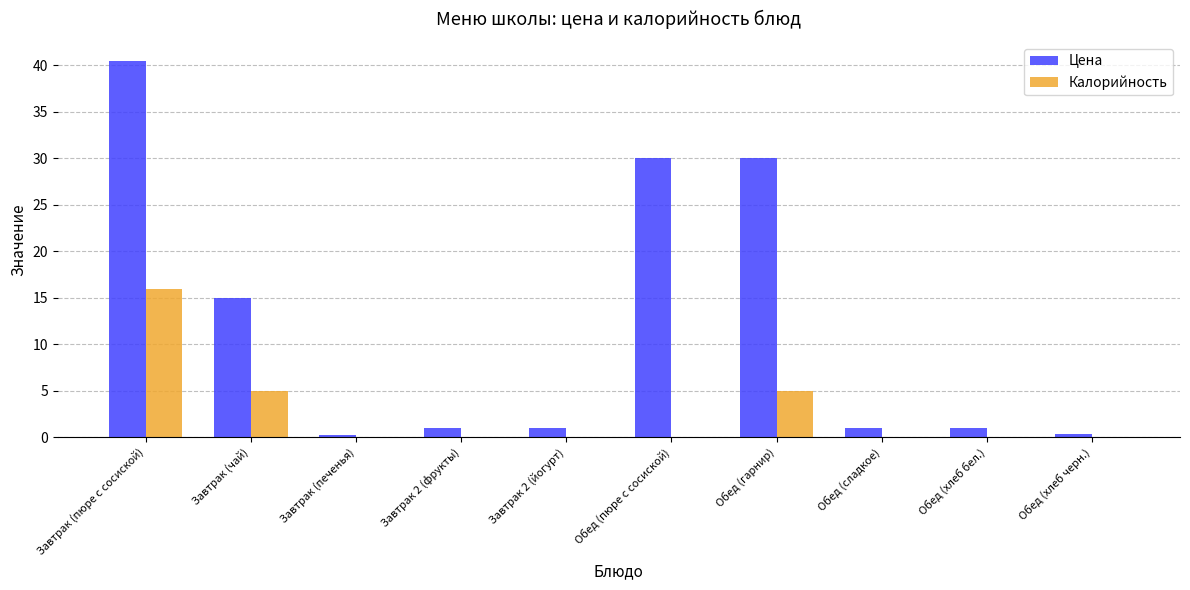

The Цена series shows 1.0 at Обед (сладкое). True or false?

True